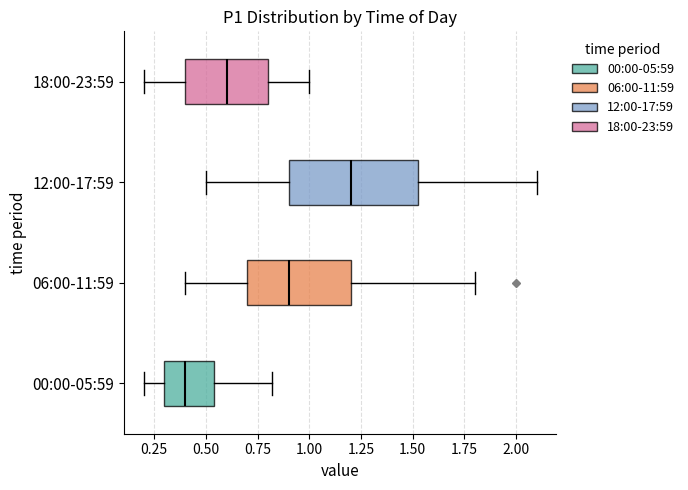

Reading bottom to top, read every box against the x-axis: the position of its median line, the range the box covers, and the ends of its whiskers. The values are not printed on the chart, so give them approximately, as read against the axis.

00:00-05:59: median 0.40, box 0.30 to 0.55, whiskers 0.20 to 0.80
06:00-11:59: median 0.90, box 0.70 to 1.20, whiskers 0.40 to 1.80
12:00-17:59: median 1.20, box 0.90 to 1.55, whiskers 0.50 to 2.10
18:00-23:59: median 0.60, box 0.40 to 0.80, whiskers 0.20 to 1.00